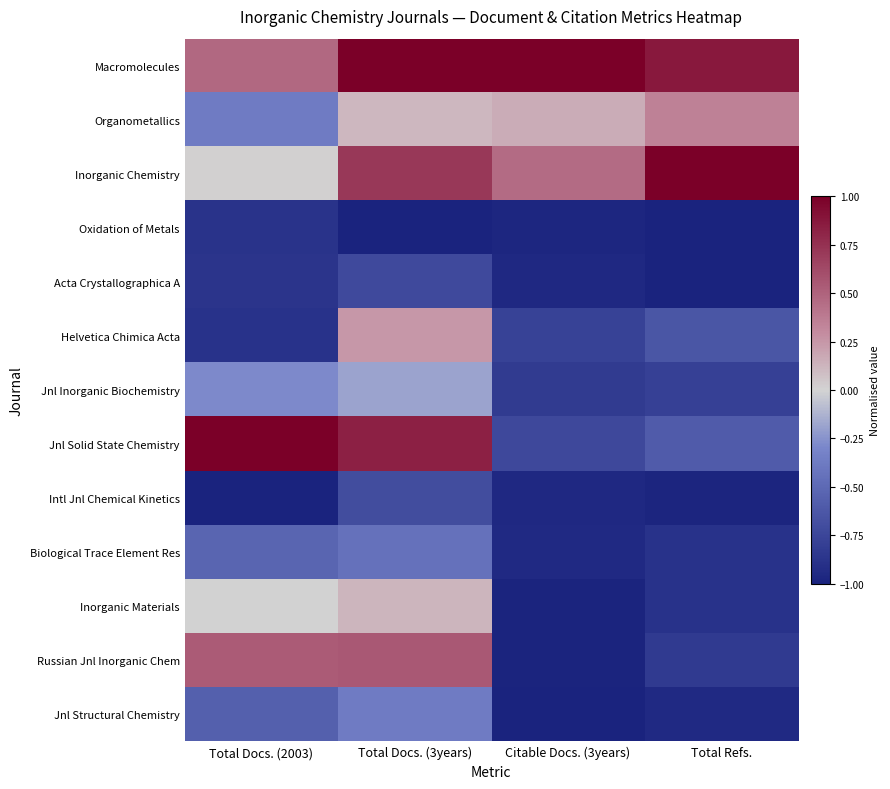

At Total Docs. (3years), list the series in order from smallest to largest.

Oxidation of Metals, Acta Crystallographica A, Intl Jnl Chemical Kinetics, Biological Trace Element Res, Jnl Structural Chemistry, Jnl Inorganic Biochemistry, Organometallics, Inorganic Materials, Helvetica Chimica Acta, Russian Jnl Inorganic Chem, Inorganic Chemistry, Jnl Solid State Chemistry, Macromolecules